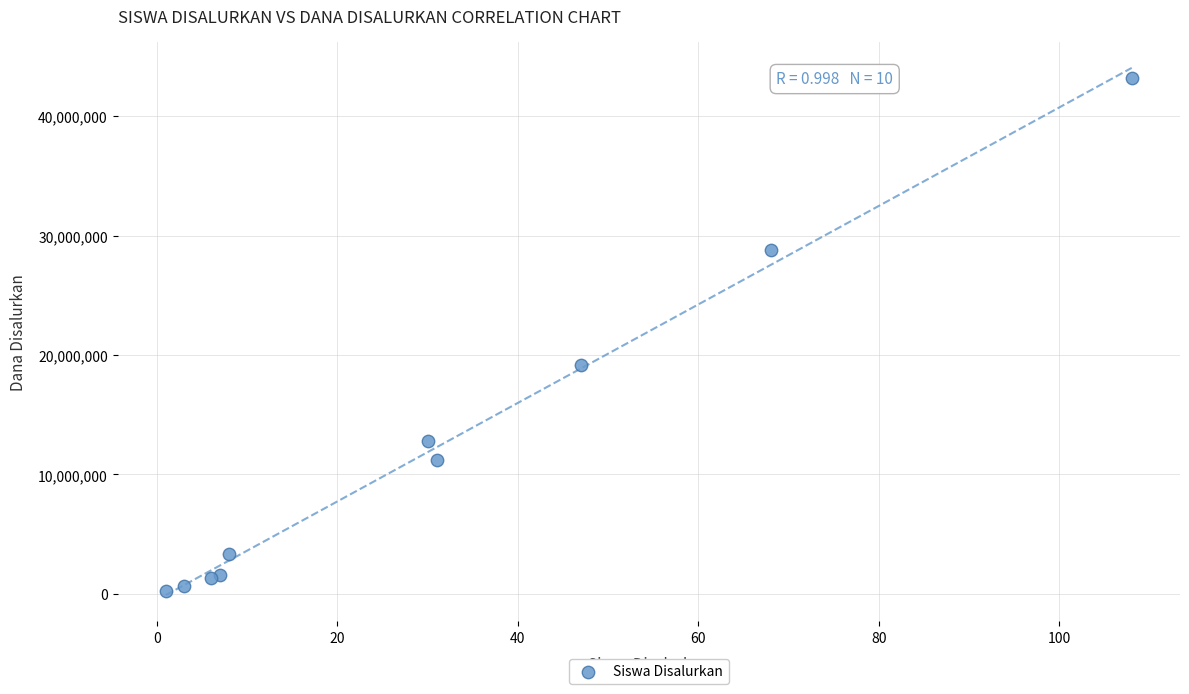

What Y value in the scatter plot is closest to 21712500?

19125000